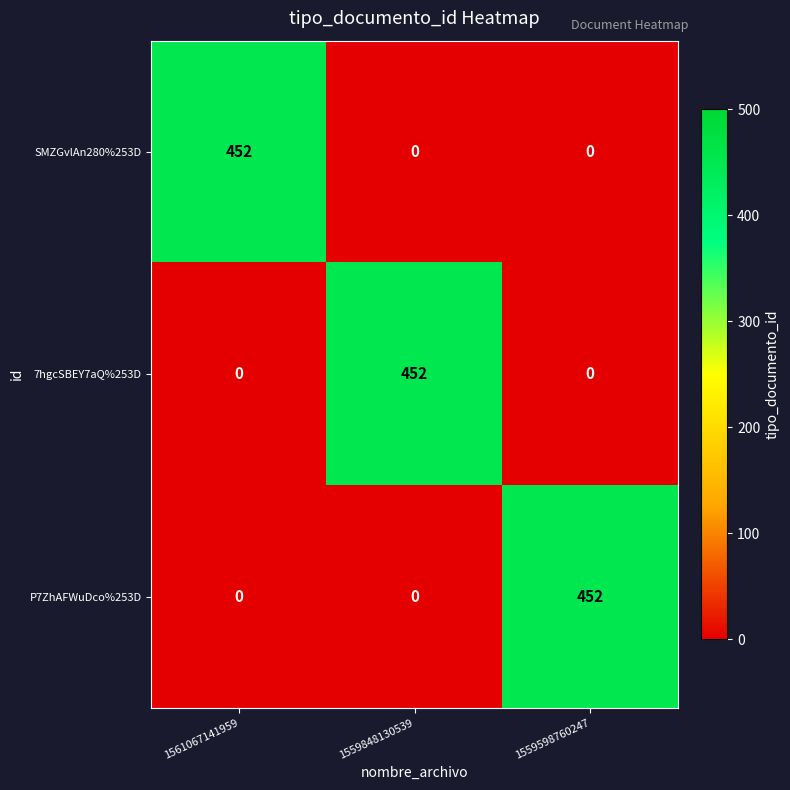

What is the difference between the maximum and minimum values in the SMZGvlAn280%253D series?

452